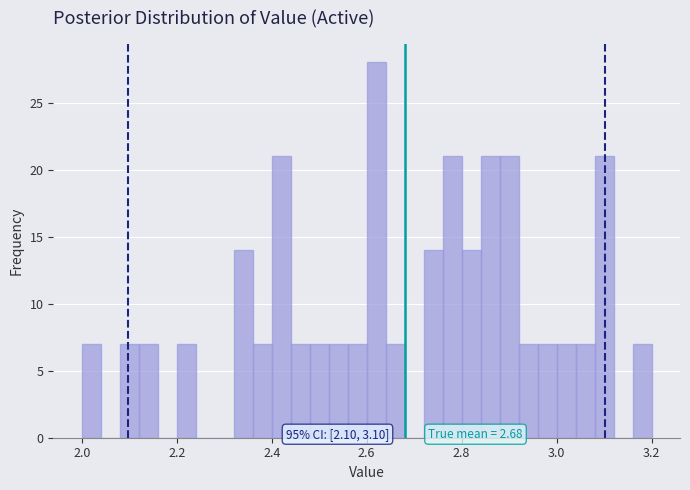

Read against the x-axis, roughly where is the centre of the tallest bar?

2.62